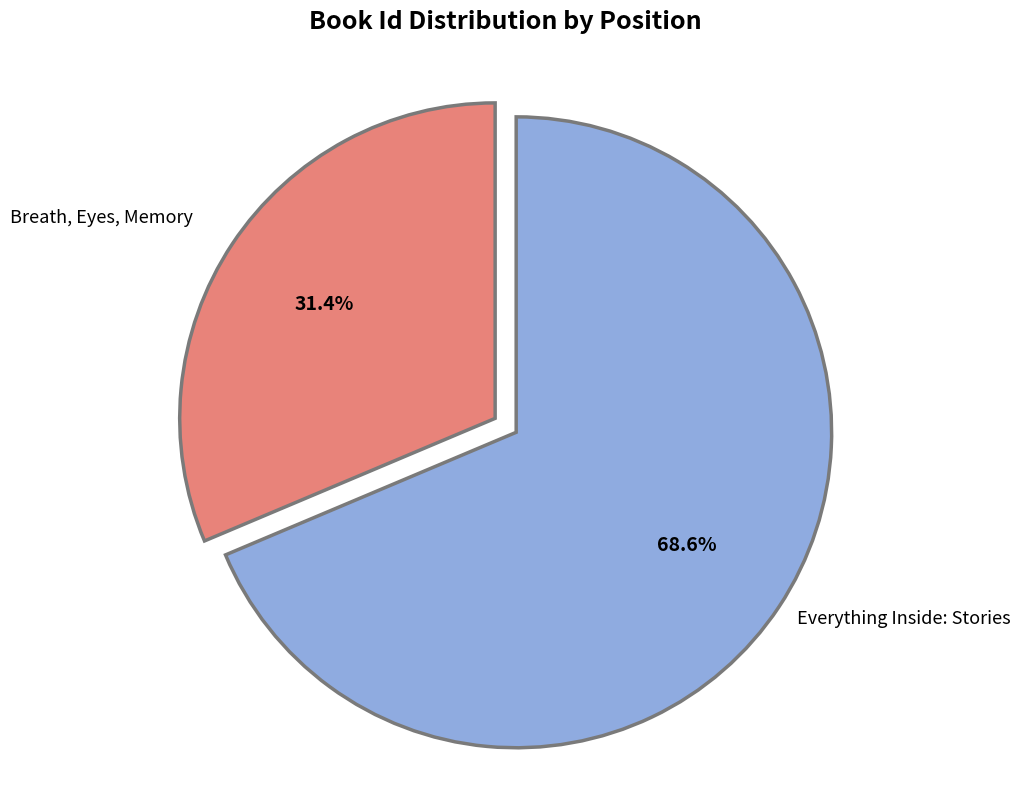

What percentage is the Everything Inside: Stories slice, to the nearest percent?

69%